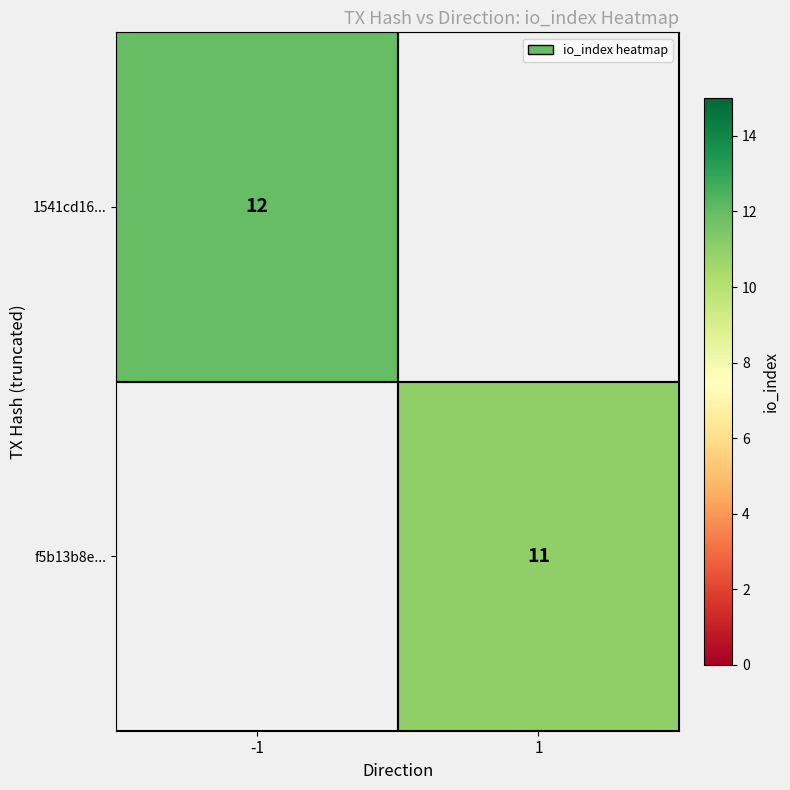

True or false: 1541cd16... has a value of 12 at -1.

True